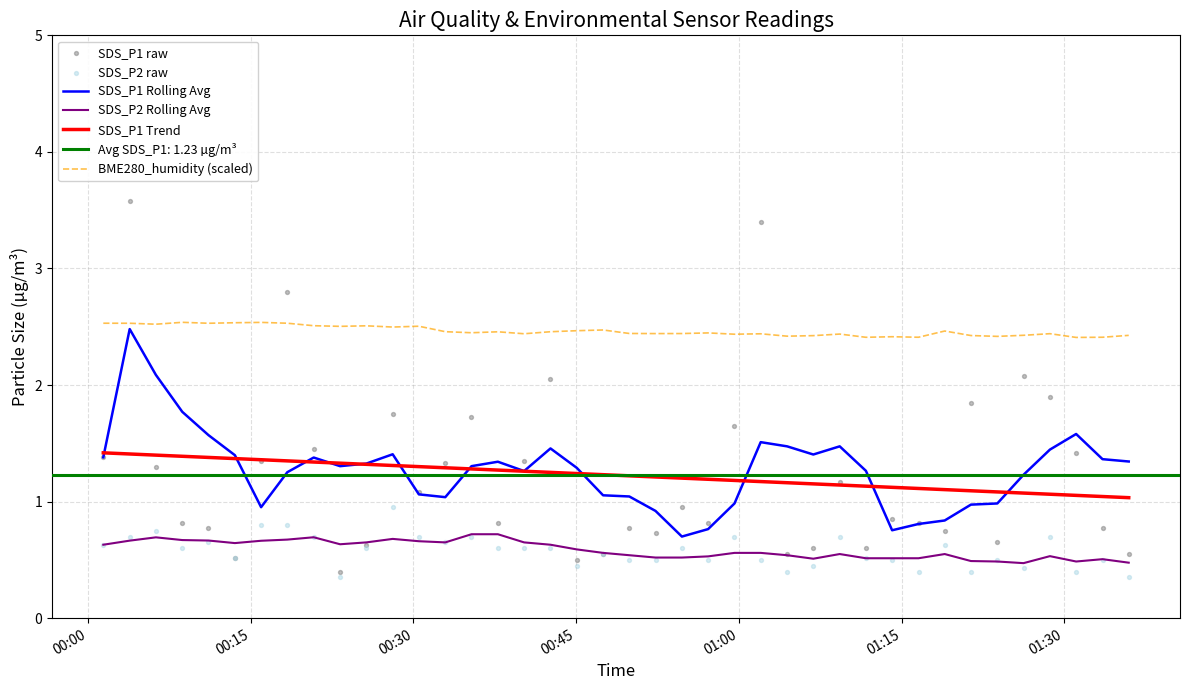

True or false: BME280_humidity (scaled) and SDS_P1 Trend cross at least once.

False